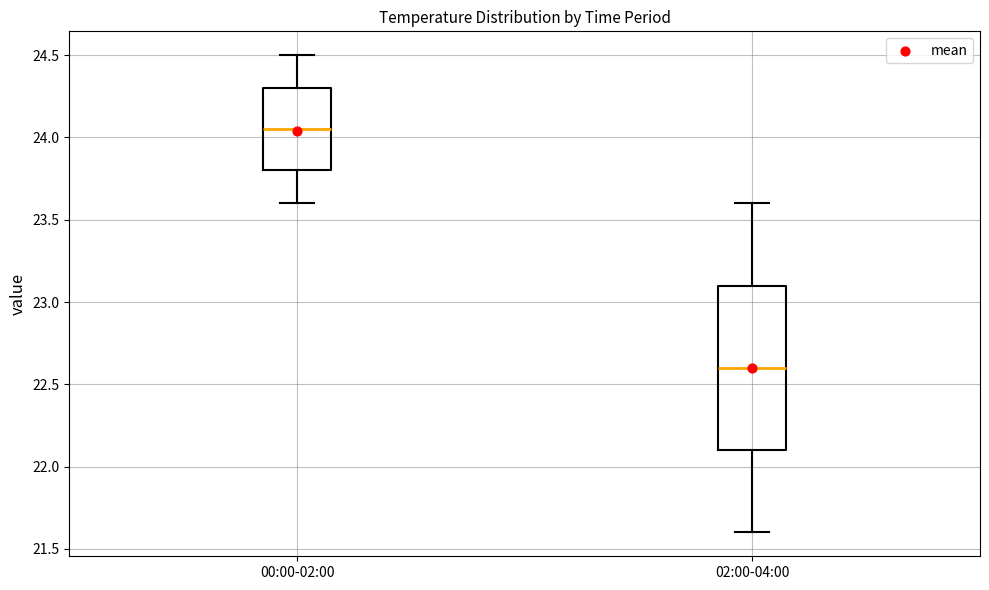

Where does the lower whisker of the box for 02:00-04:00 end on the y-axis? The values are not printed on the chart, so give them approximately, as read against the axis.

21.60